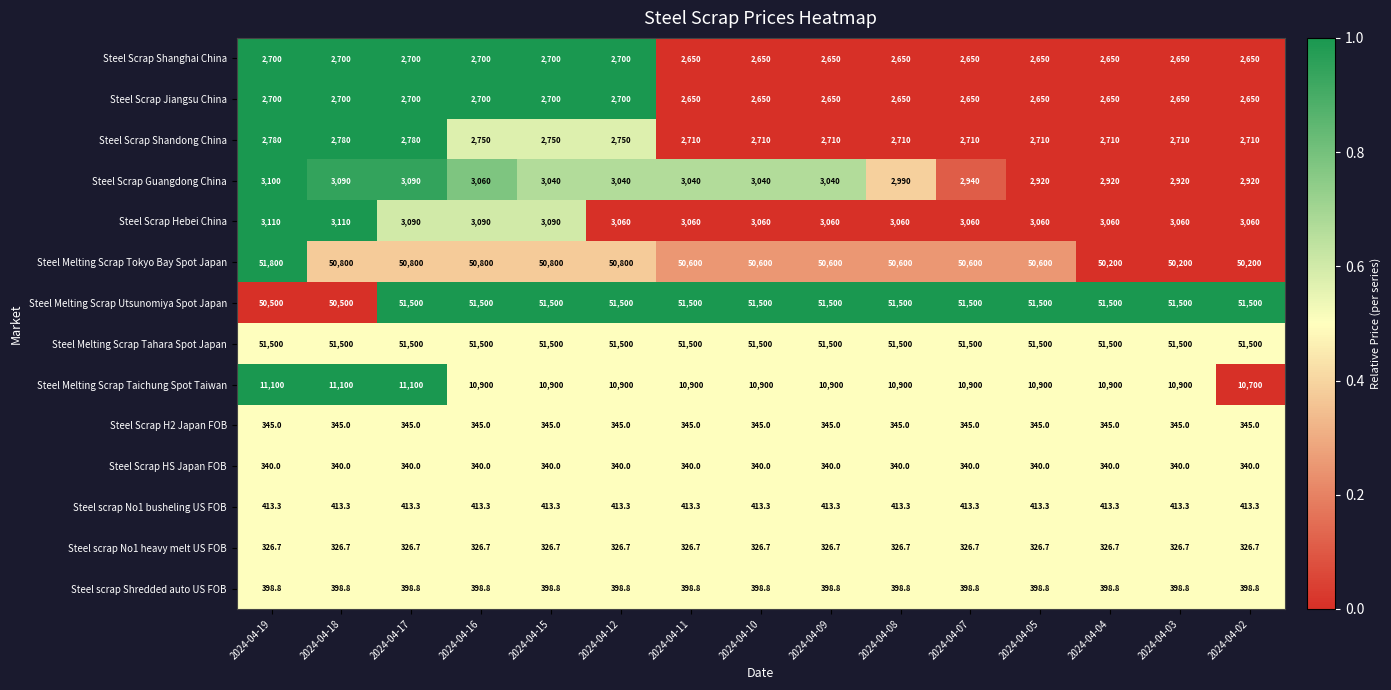

Which label corresponds to the largest value in the chart?

2024-04-19